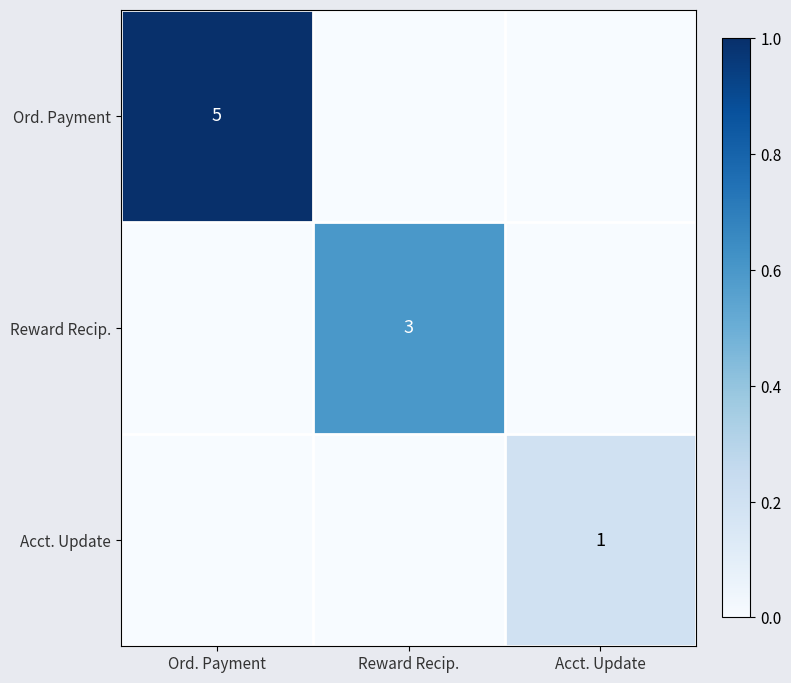

What is the average value of the Ord. Payment series?

0.3